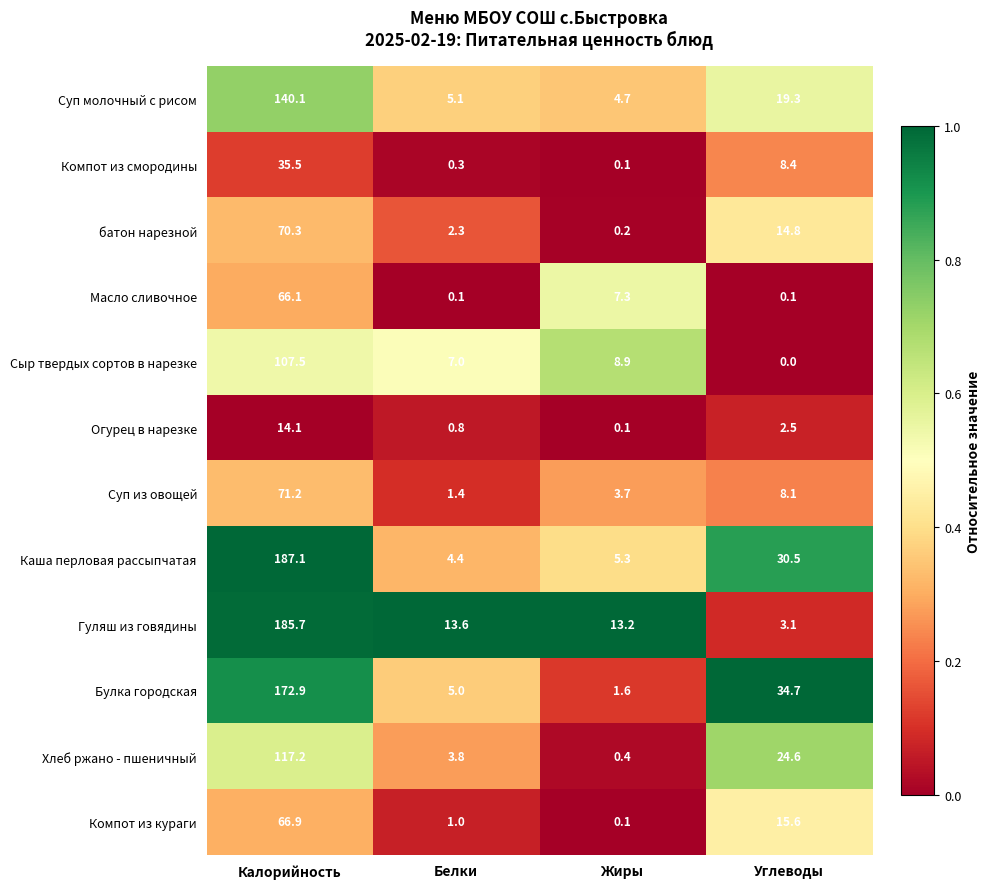

What is the total value across all series at Жиры?

45.6